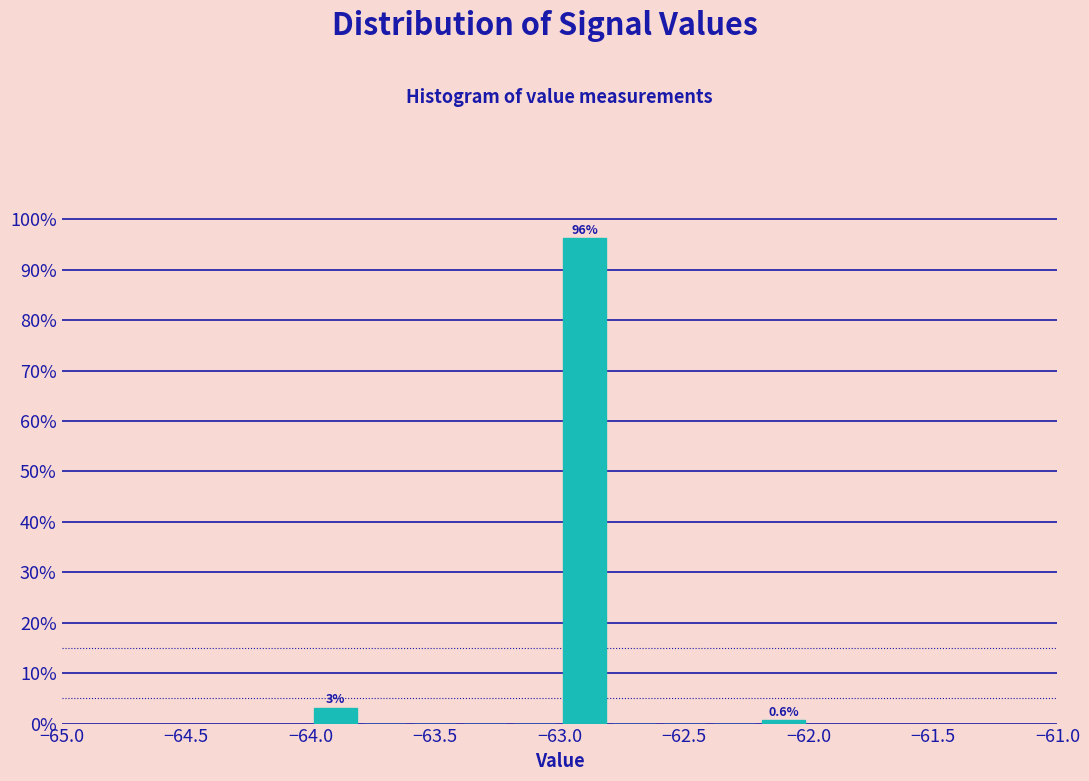

Which range on the x-axis has the tallest bar?

-63.0 to -62.8